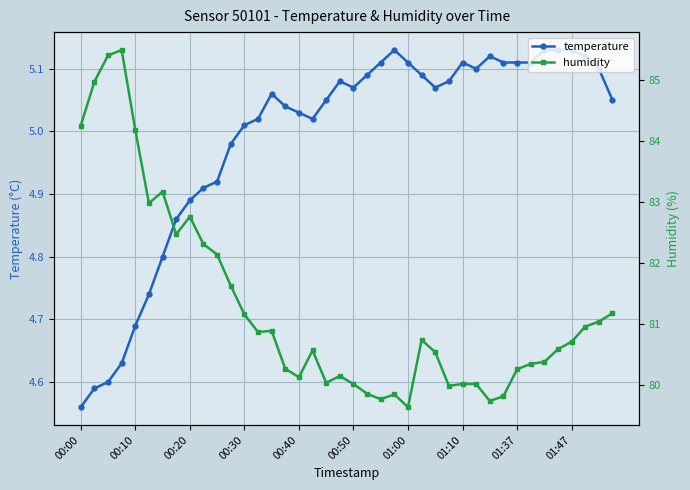

At which label is temperature closest to 4?

00:00